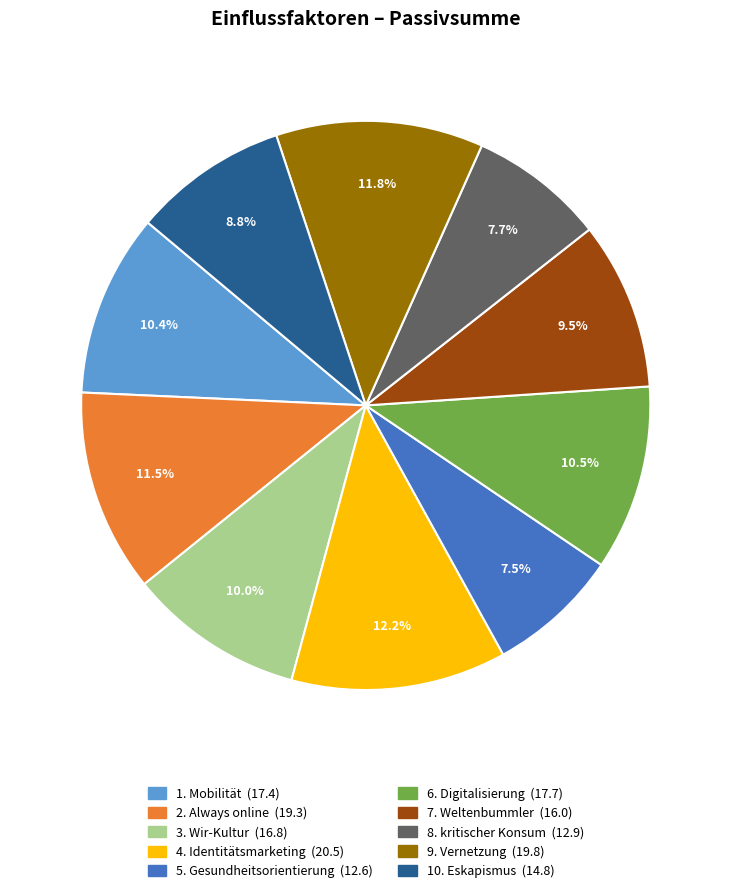

How many slices are in this pie chart?

10